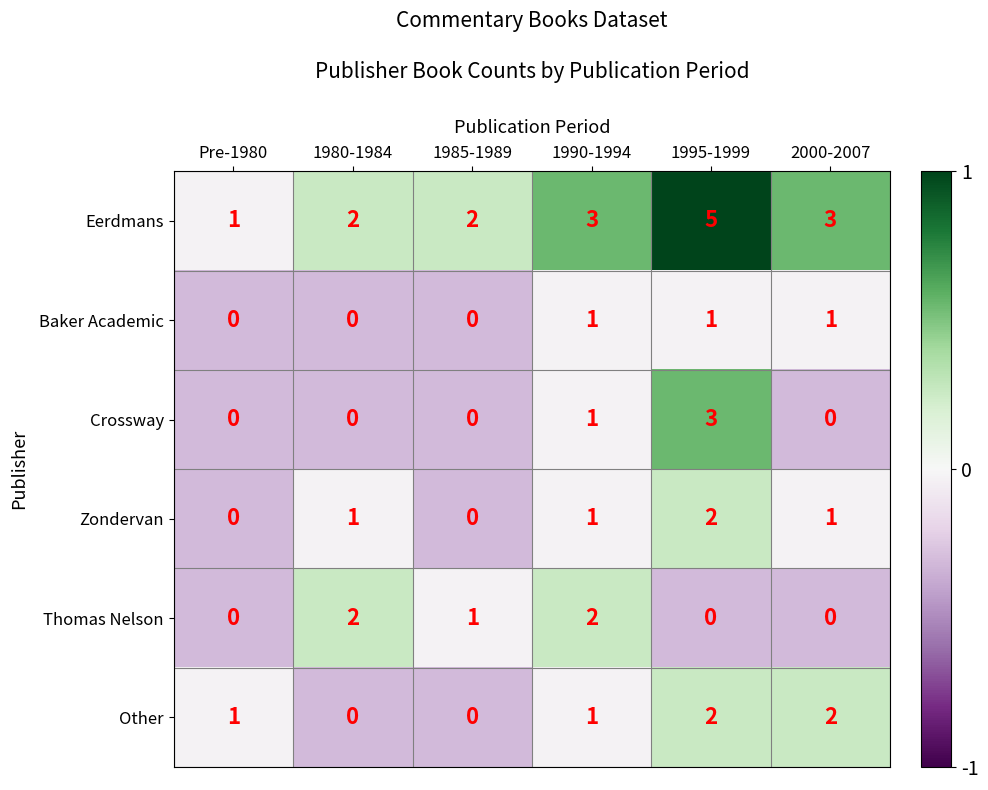

What is the sum of all Eerdmans values?

16